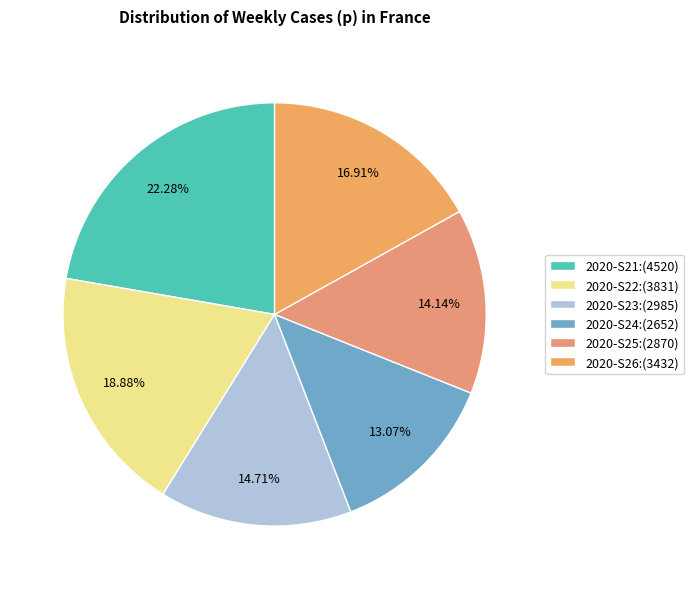

Is the sum of 2020-S22 and 2020-S21 greater than half?

No